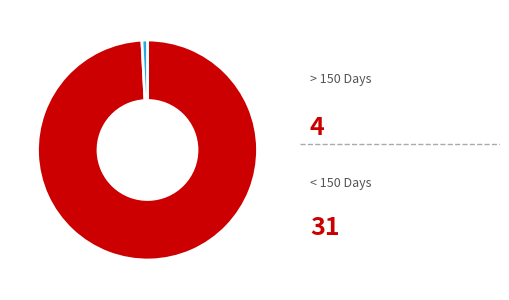

Count the number of slices in the pie.

2